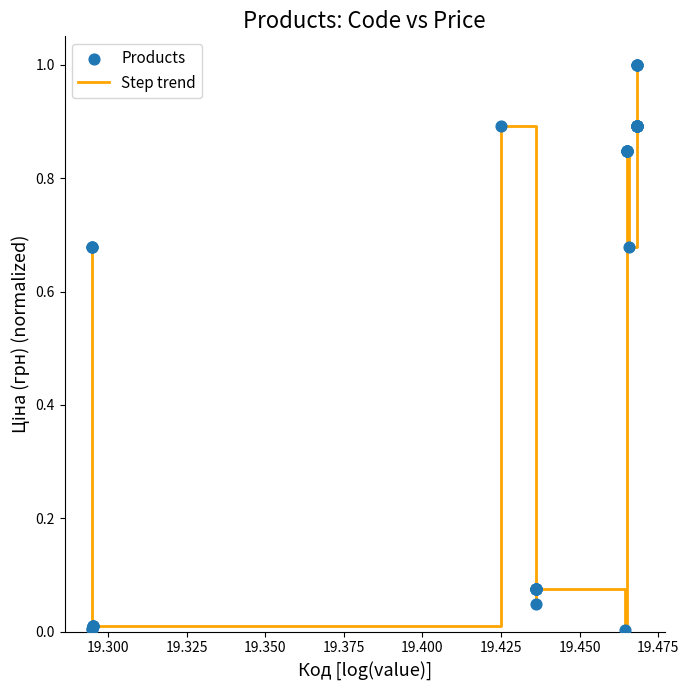

What is the greatest value displayed?

1.0